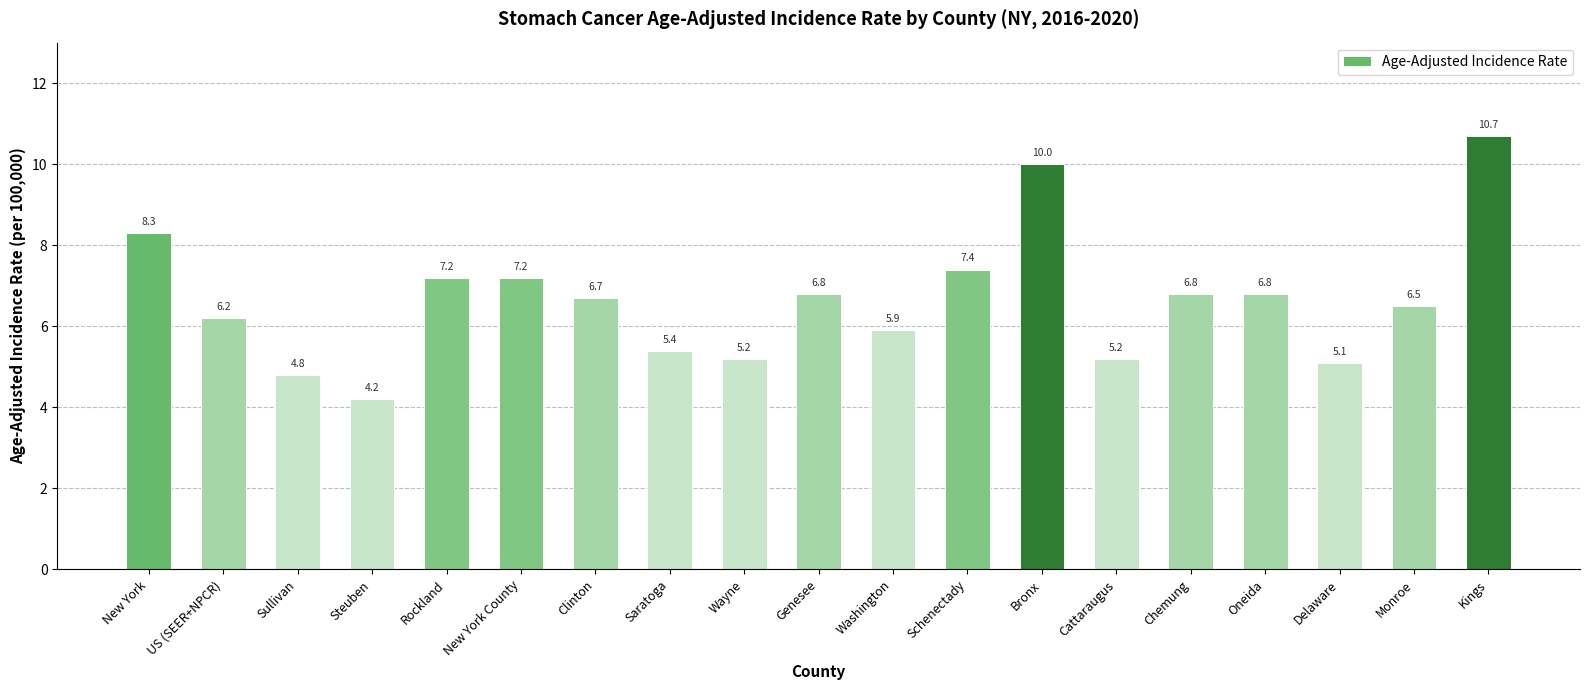

How many data points are less than 6?

7